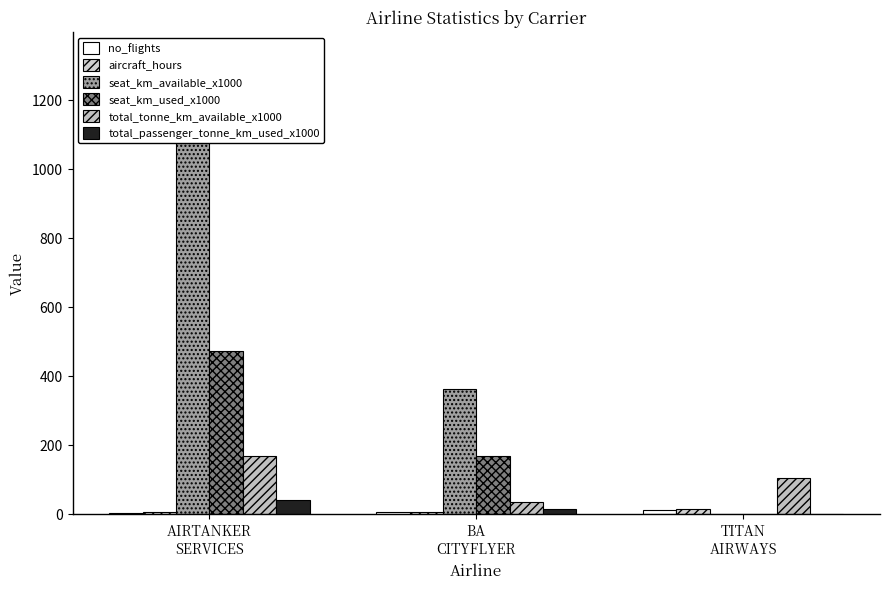

At which label is seat_km_used_x1000 closest to 237?

BA
CITYFLYER